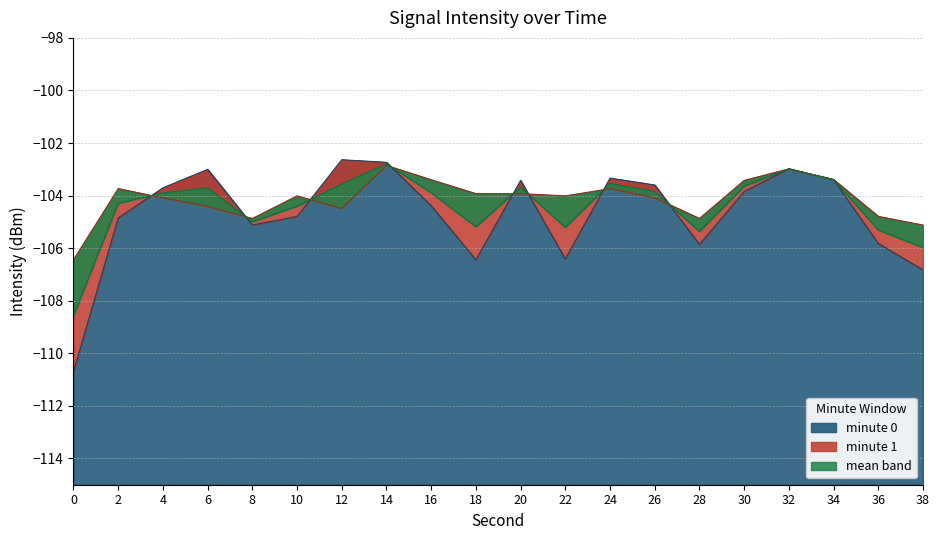

Does the chart display data point markers on the line(s)?

No